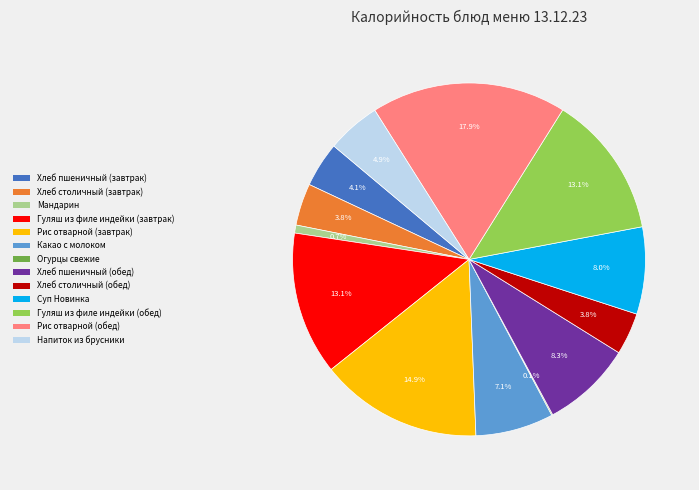

Which slice is the largest?

Рис отварной (обед)